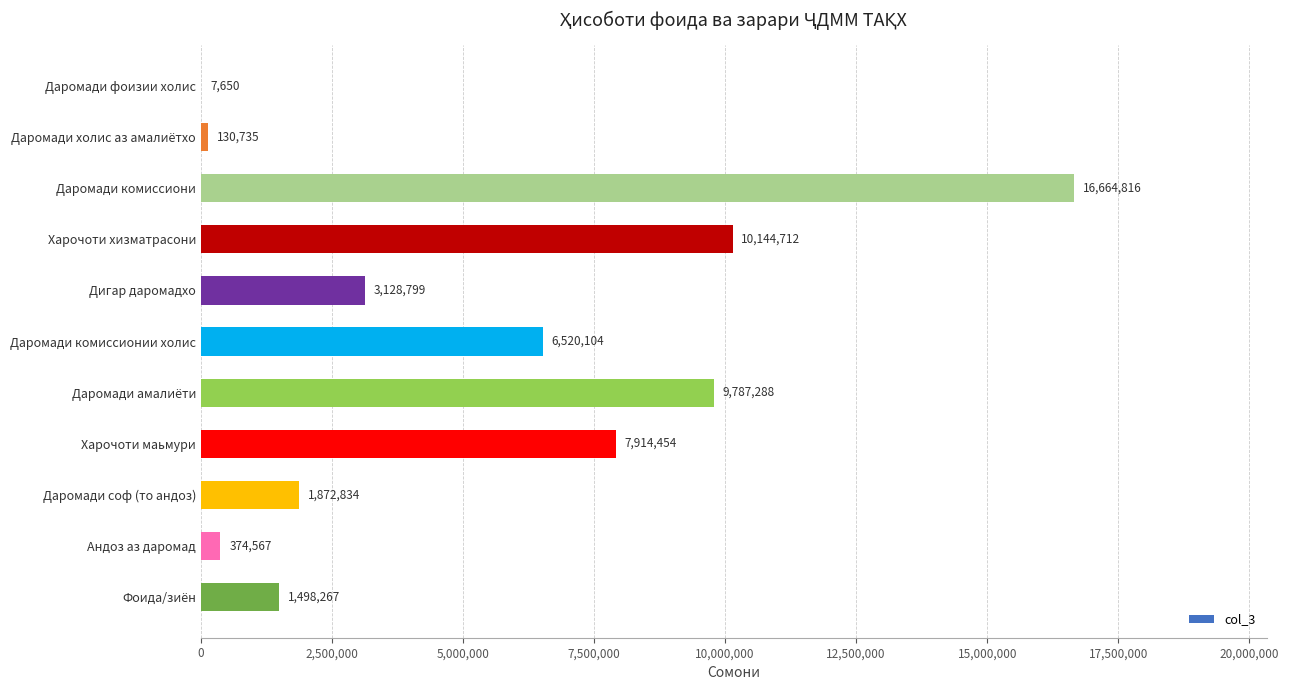

What value does the data have at Даромади комиссионии холис, to the nearest 50?

6520100